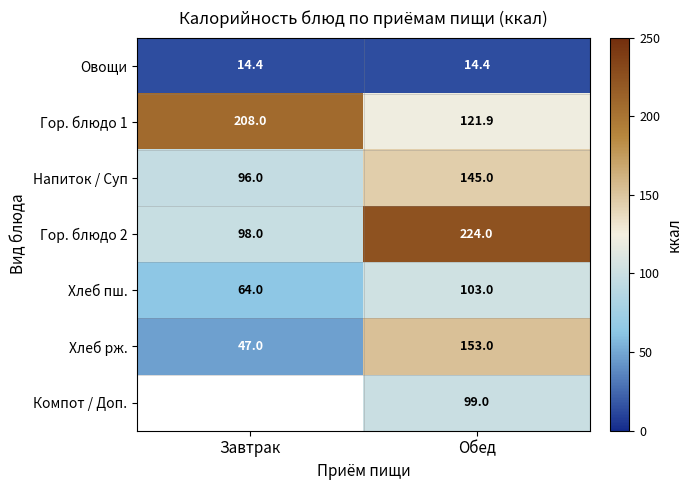

True or false: Овощи has a value of 14.4 at Завтрак.

True